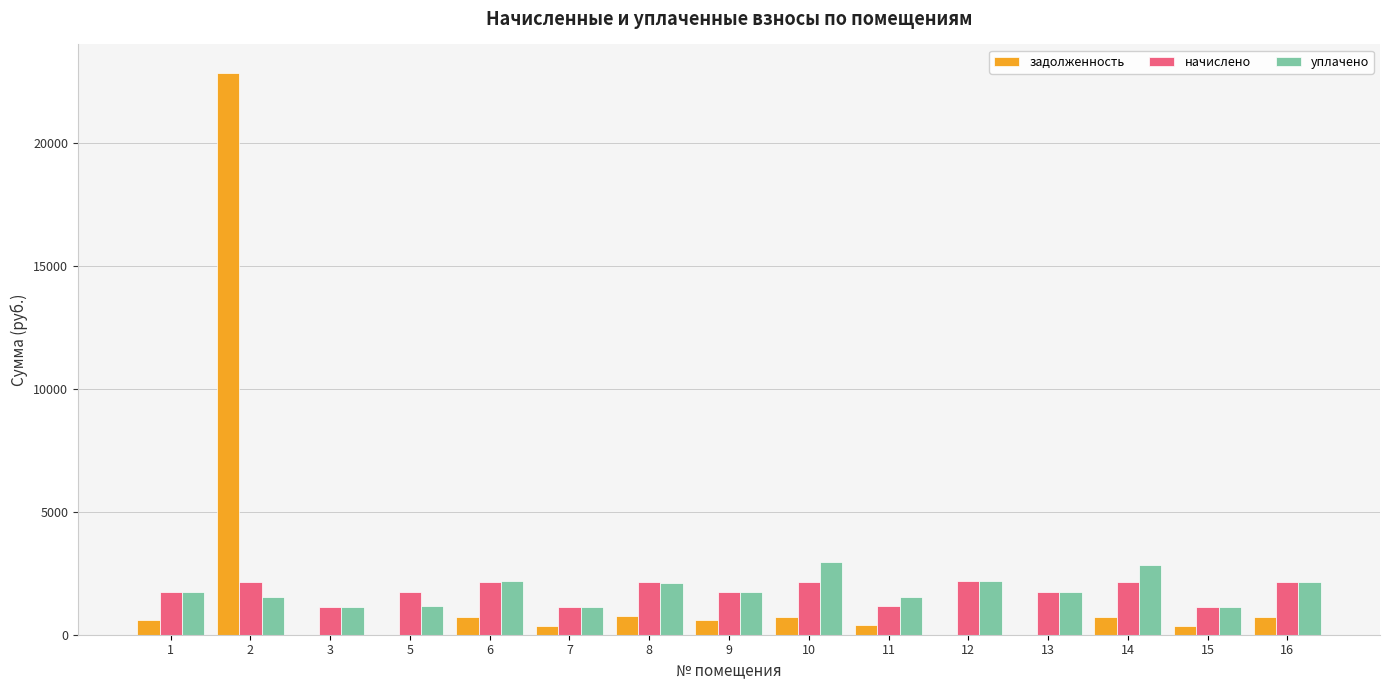

Is it true that задолженность equals 585.0 at 9?

True